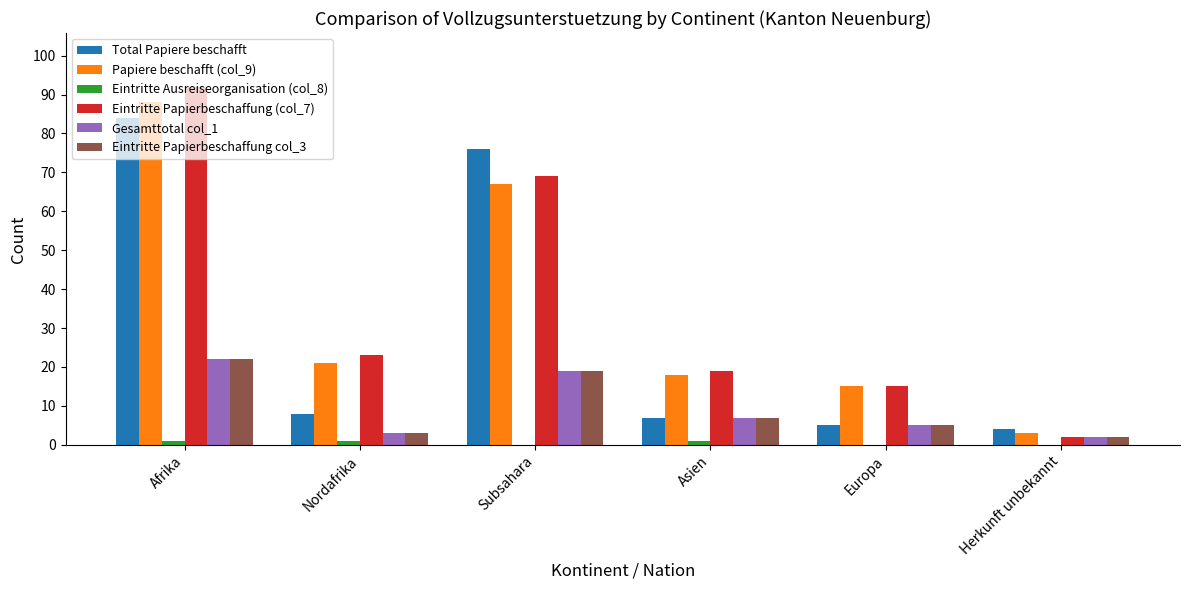

The Total Papiere beschafft series shows 8 at Nordafrika. True or false?

True